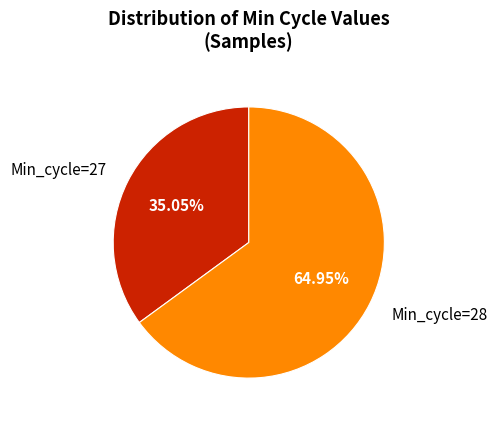

Do Min_cycle=28 and Min_cycle=27 together represent more than half of the pie?

Yes